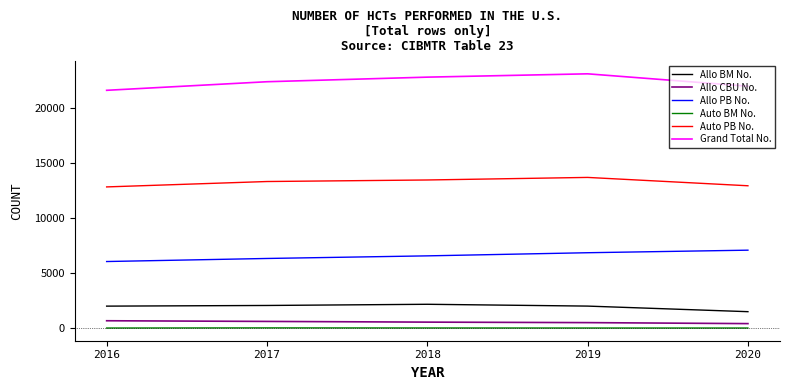

Which series has the largest total across all categories?

Grand Total No.